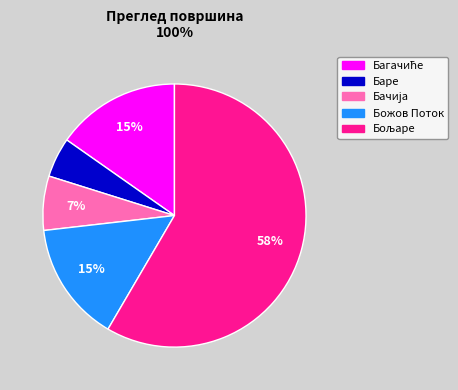

True or false: Божов Поток accounts for 15% of the total.

True